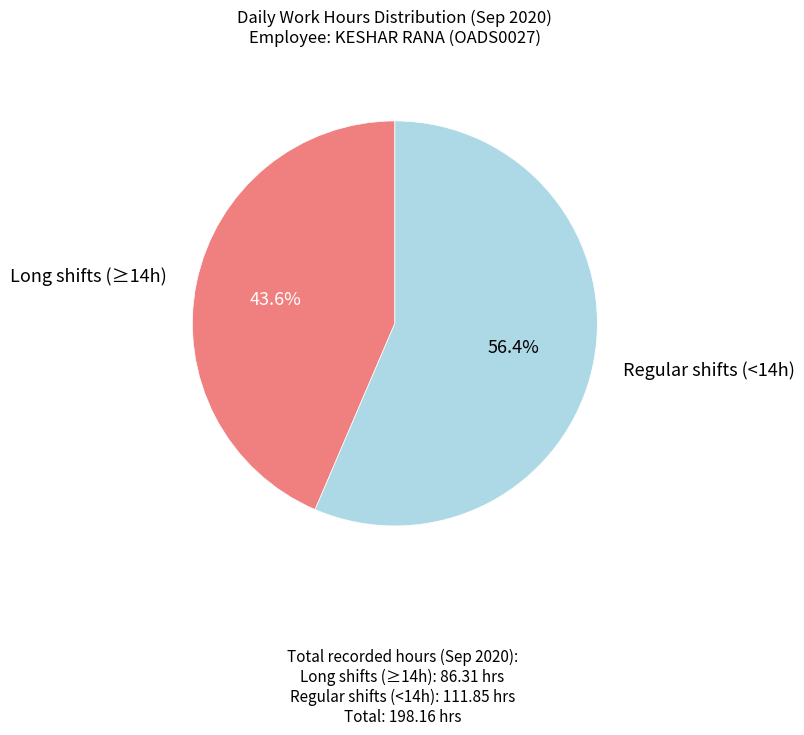

To the nearest percent, what is the average slice percentage?

50%